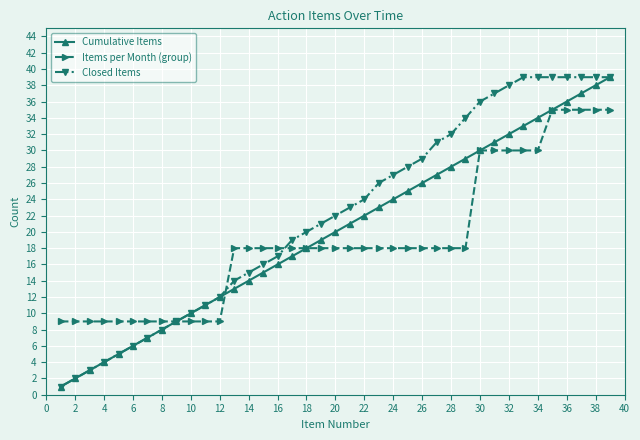

Which series has the largest total across all categories?

Closed Items